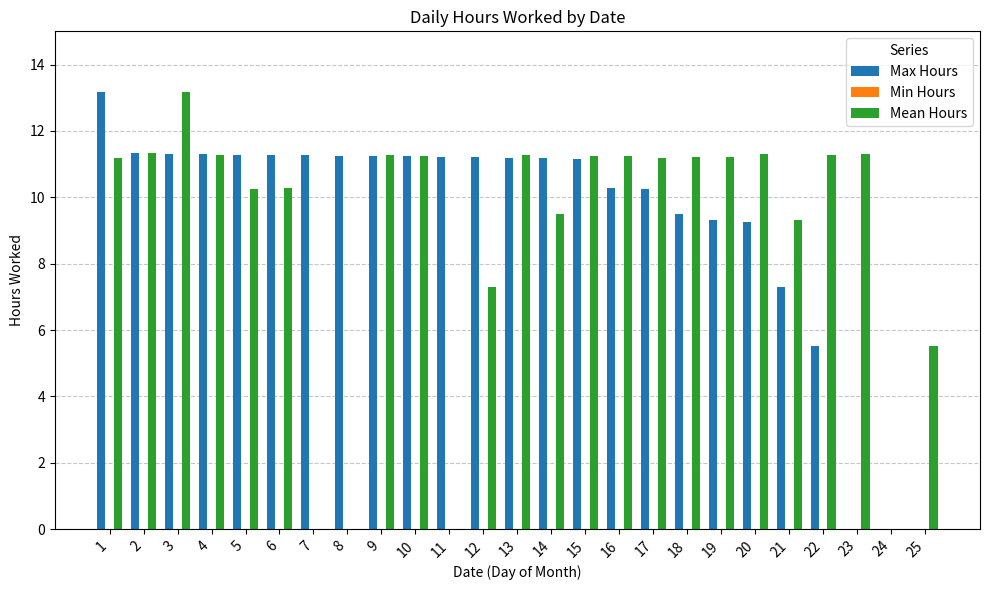

Where does the Mean Hours series first go above 11?

1